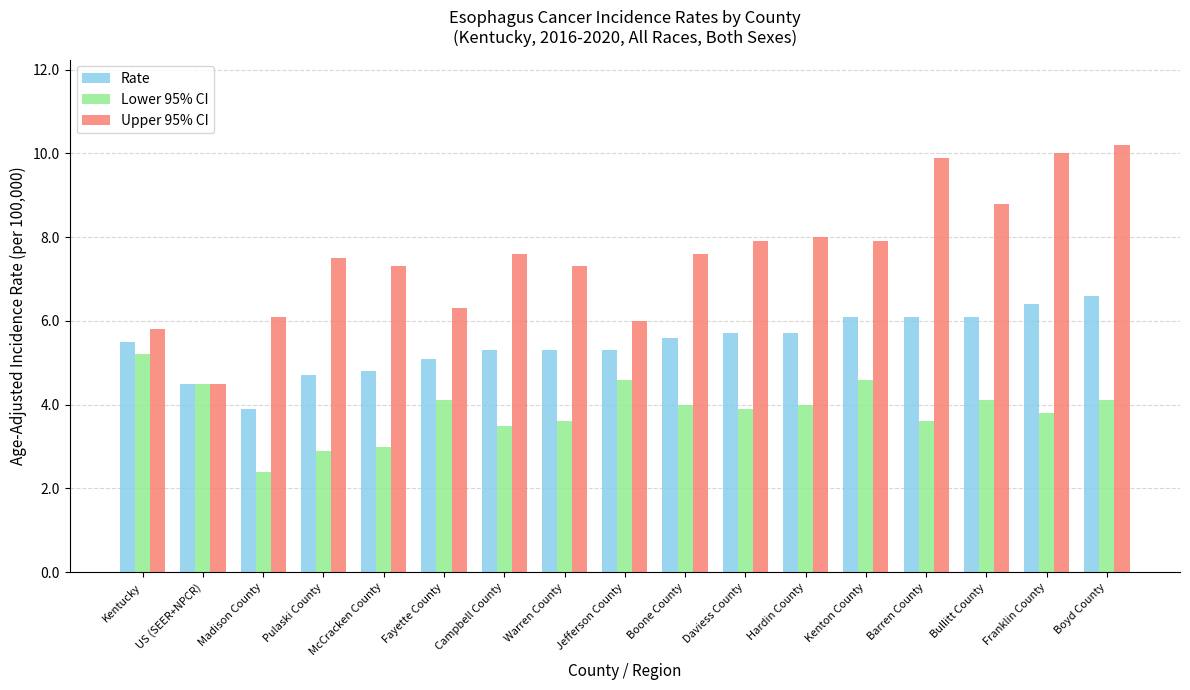

What are all the series names shown in the legend?

Rate, Lower 95% CI, Upper 95% CI